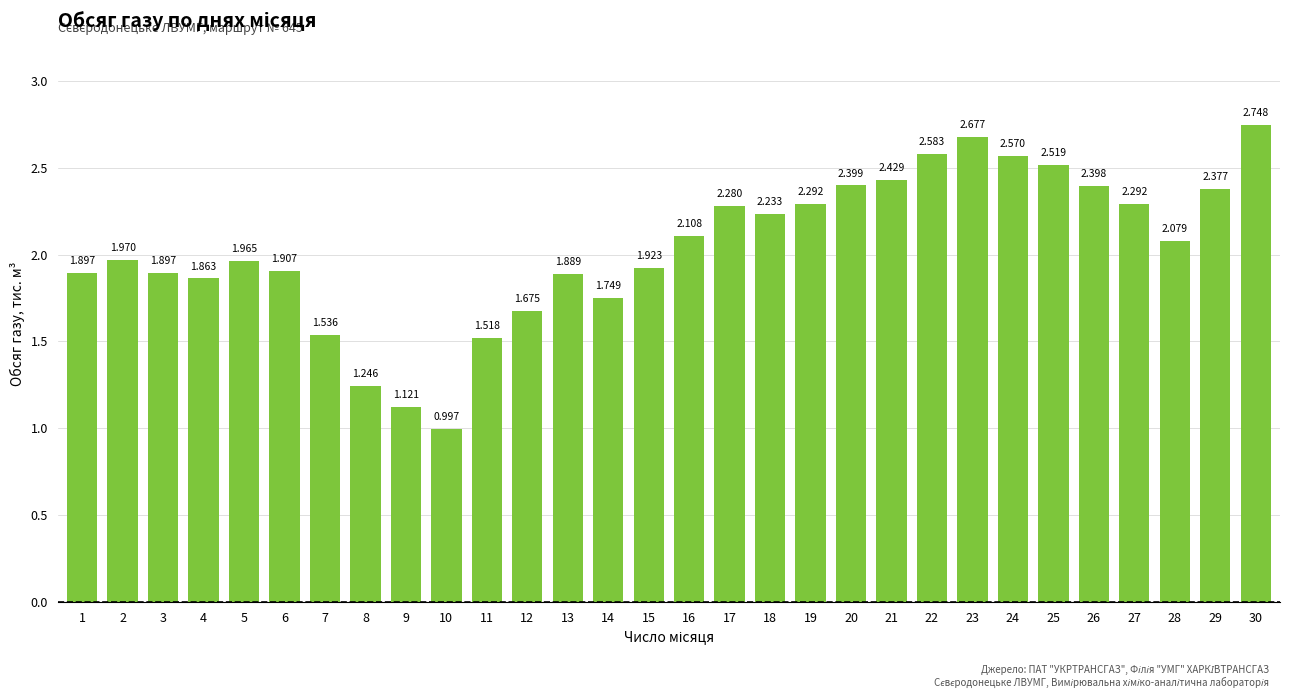

Reading left to right, what are all the values shown in this chart?

1=1.9	2=2.0	3=1.9	4=1.9	5=2.0	6=1.9	7=1.5	8=1.2	9=1.1	10=1.0	11=1.5	12=1.7	13=1.9	14=1.7	15=1.9	16=2.1	17=2.3	18=2.2	19=2.3	20=2.4	21=2.4	22=2.6	23=2.7	24=2.6	25=2.5	26=2.4	27=2.3	28=2.1	29=2.4	30=2.7